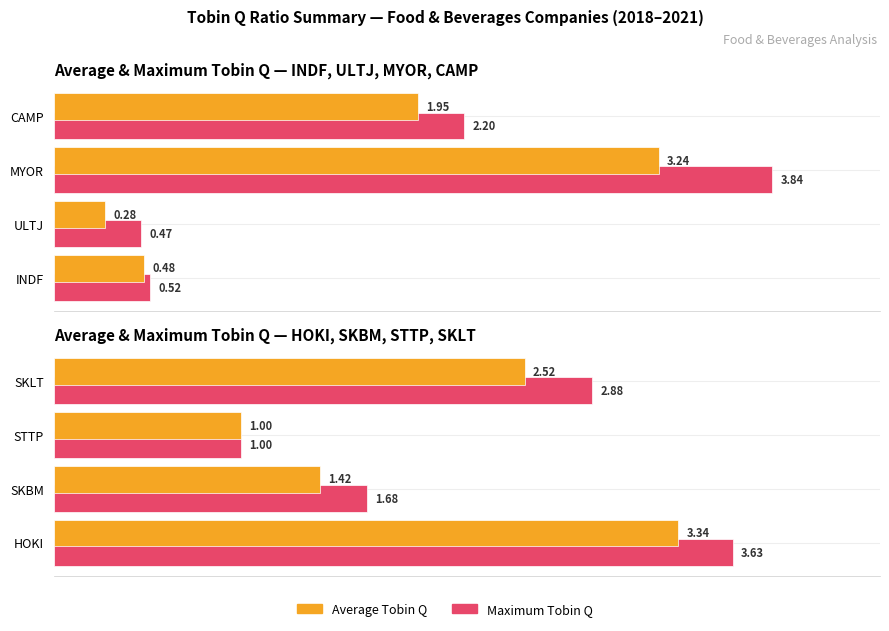

What are all the series names shown in the legend?

Maximum Tobin Q, Average Tobin Q